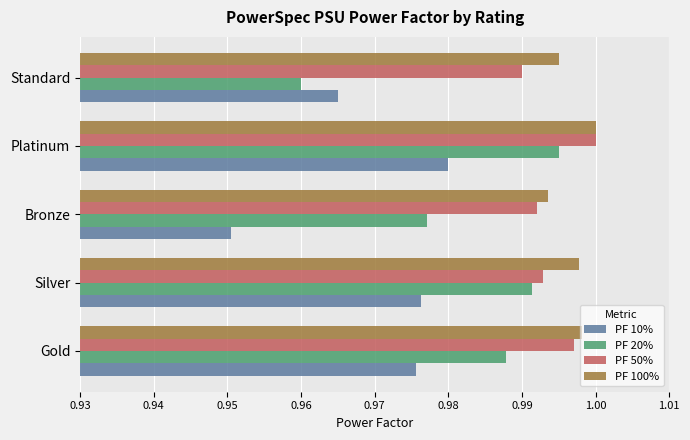

At how many categories does at least one series exceed 0?

5